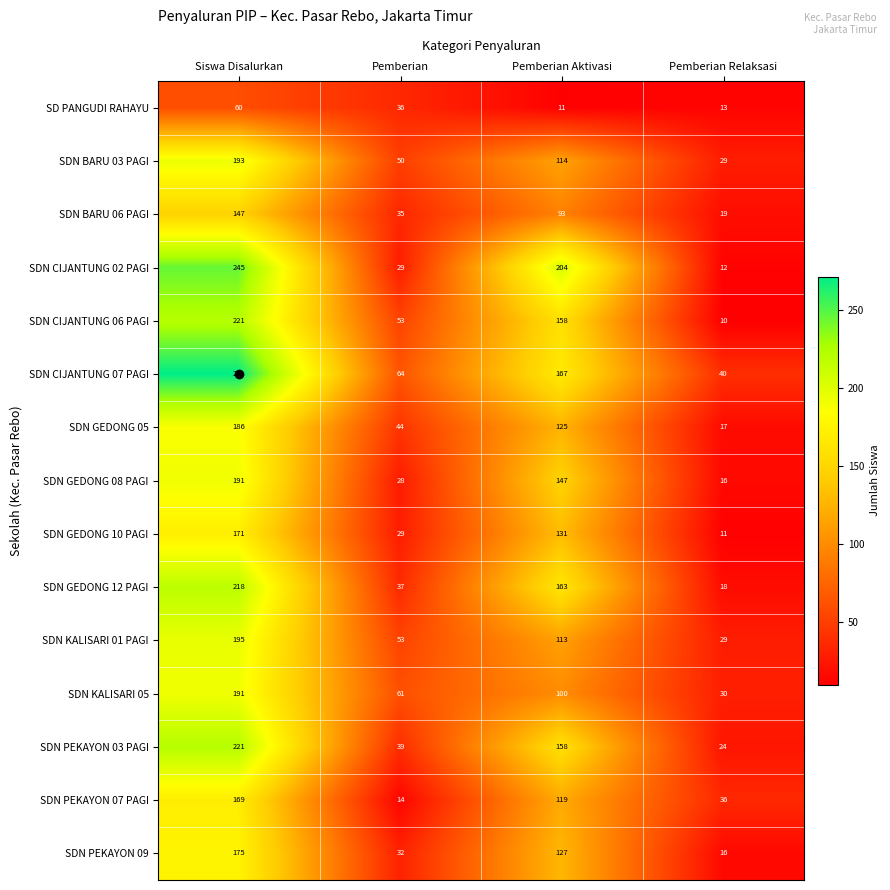

How many data points does each series have?

4